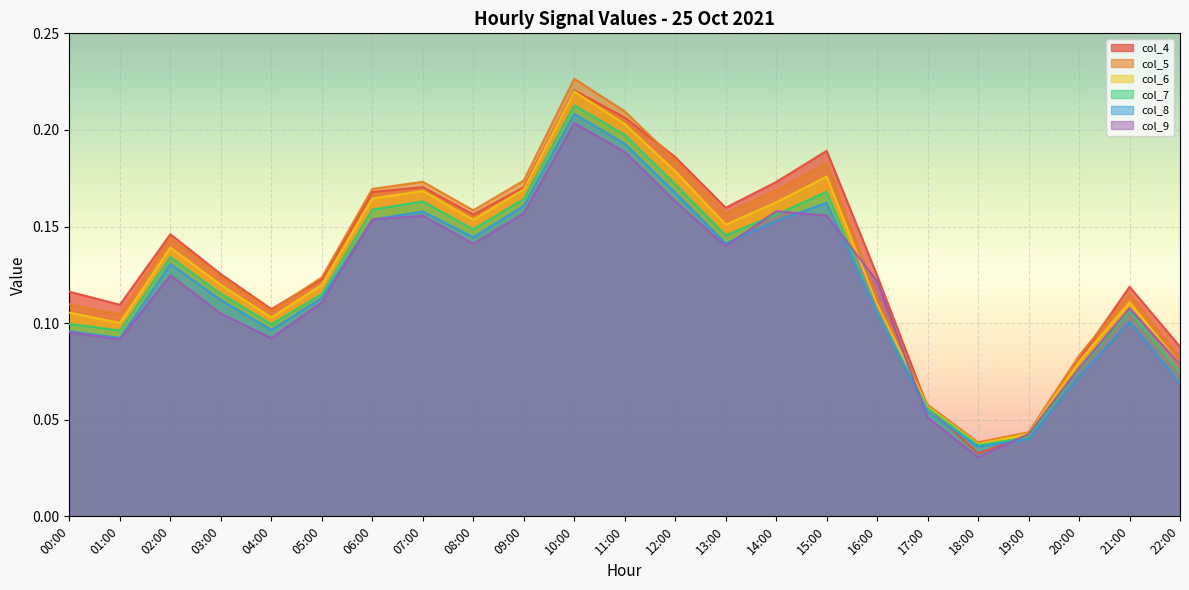

What is the label of the 2nd point from the left?

01:00